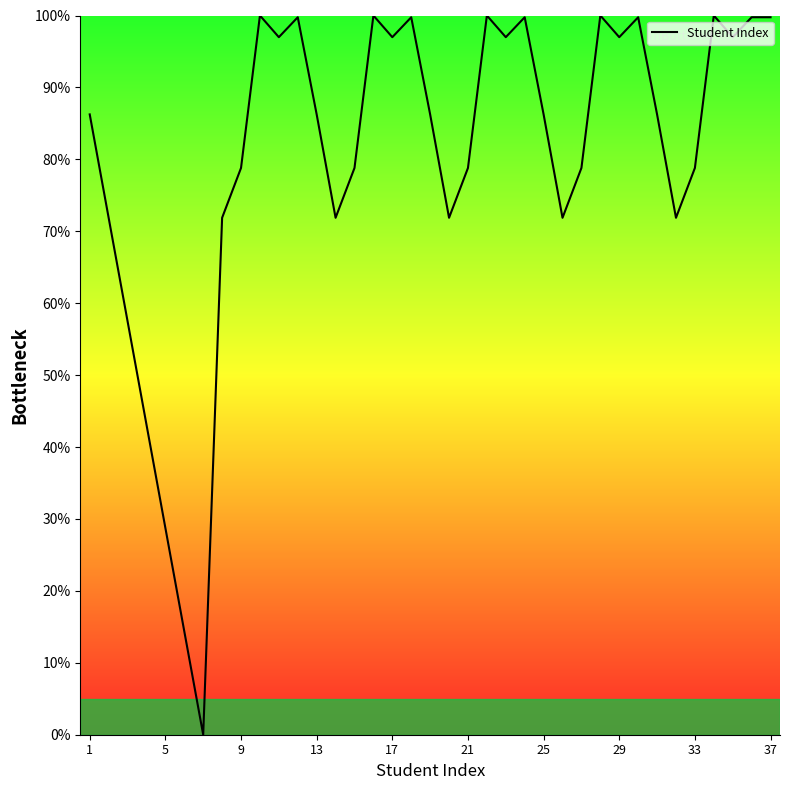

How many values are above zero?

36